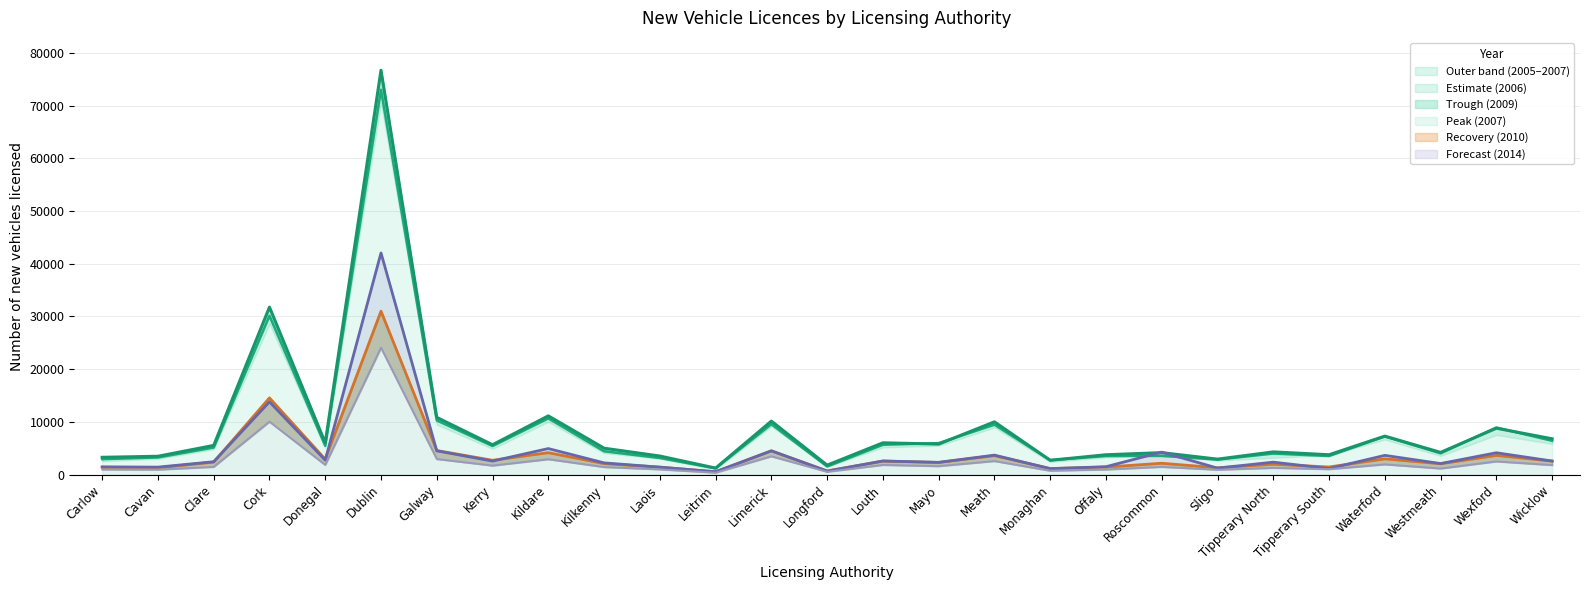

At which label is 2006 closest to 37089?

Cork